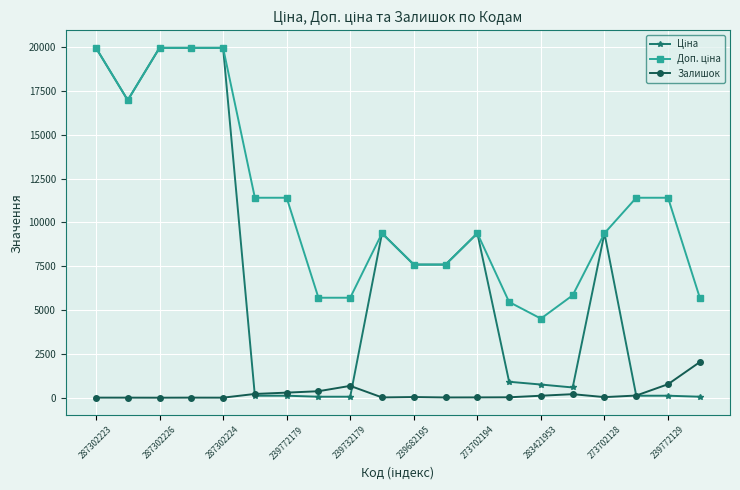

What is the value of the Залишок point at the 9th from the left?

676.0